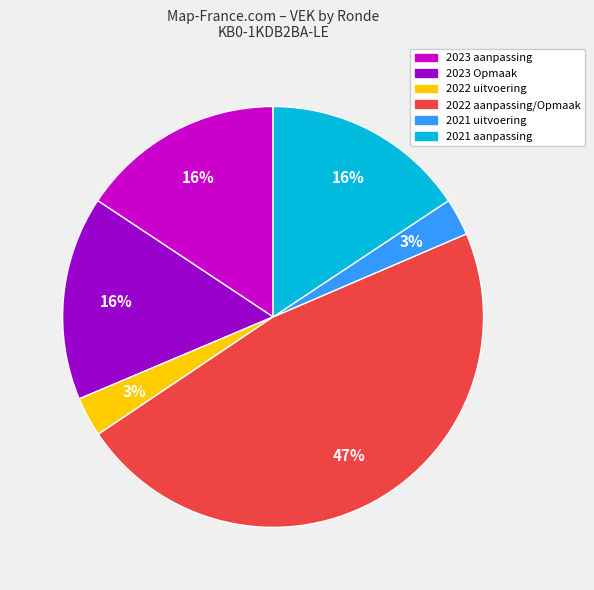

Does any single category account for the majority?

No